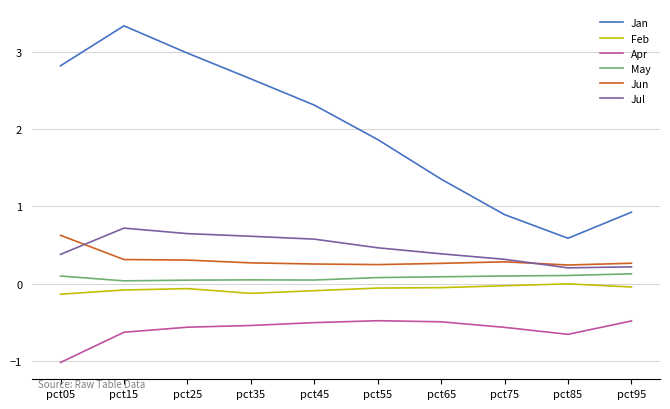

What is the lowest value of the Apr series?

-1.0